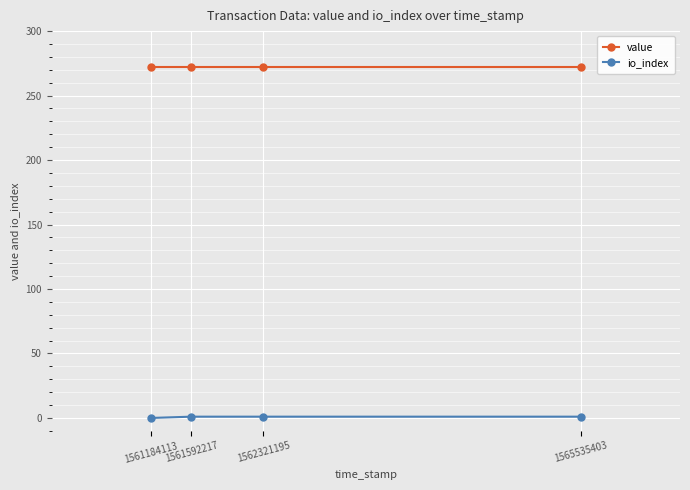

What is the greatest value displayed?

272.4